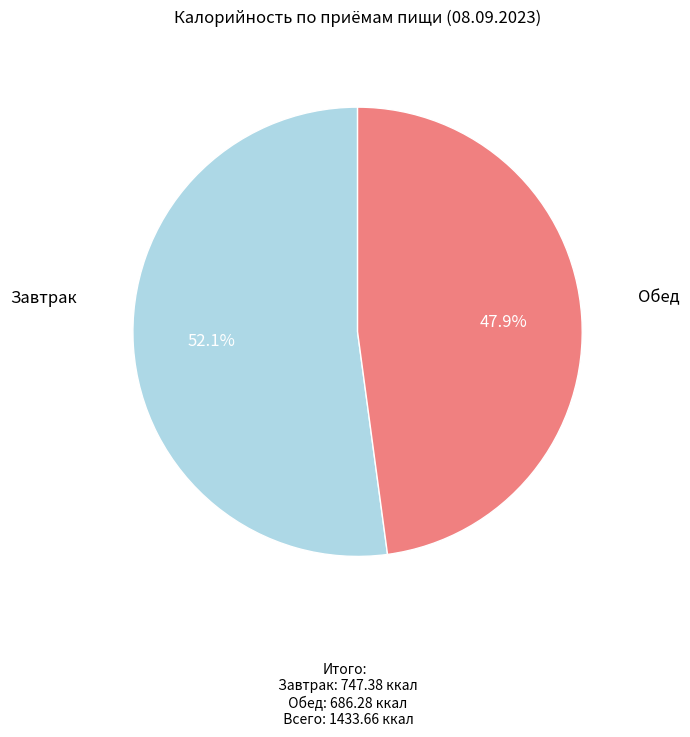

Is there any slice that represents more than half of the pie?

Yes